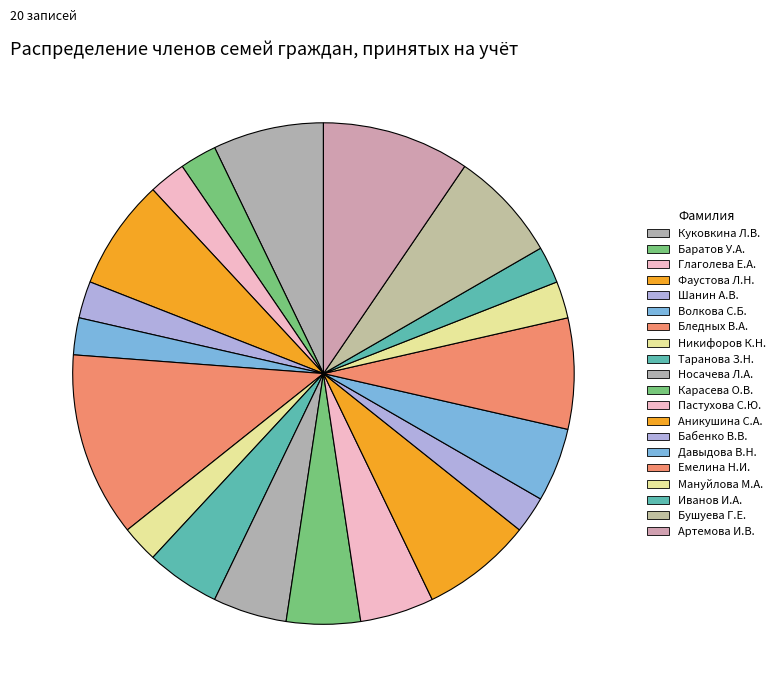

Count the number of slices in the pie.

20